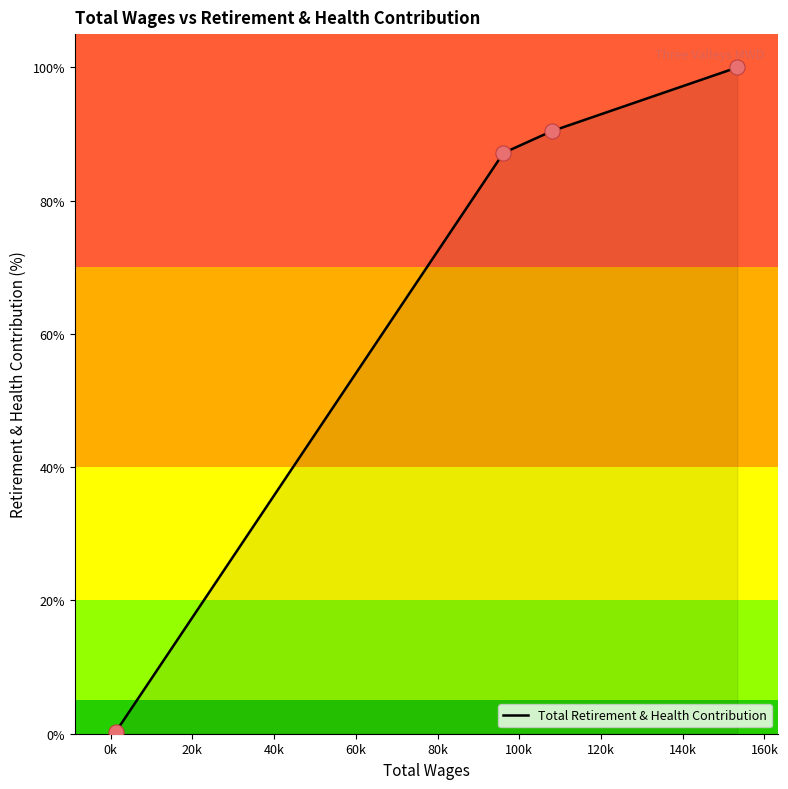

What is the maximum value shown in the chart?

100.0